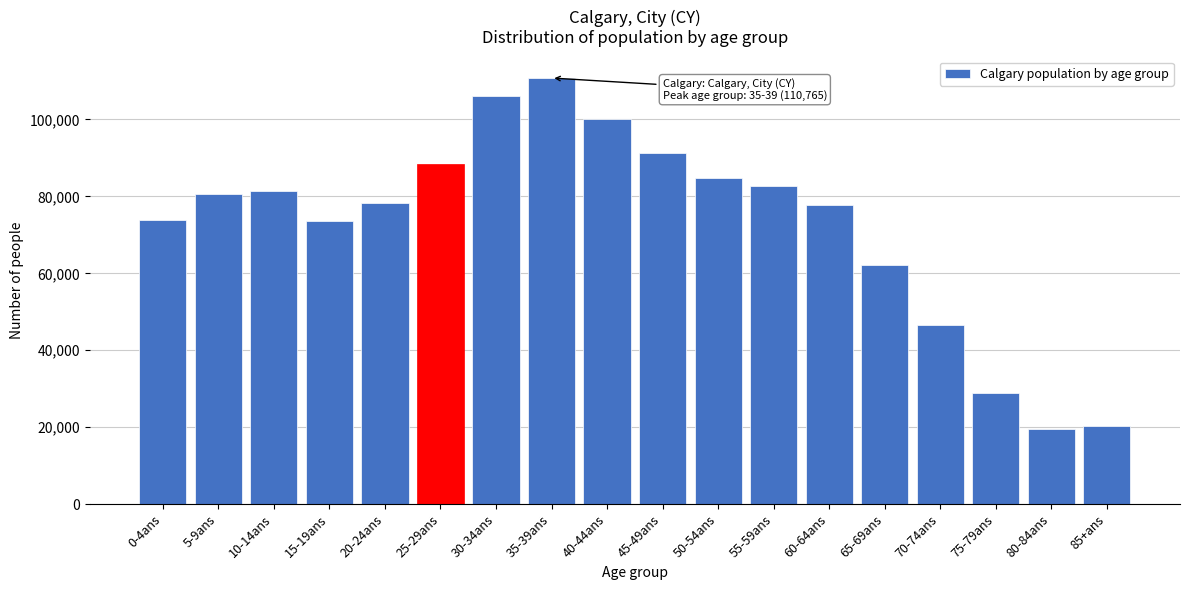

What is the label of the 17th bar from the left?

80-84ans